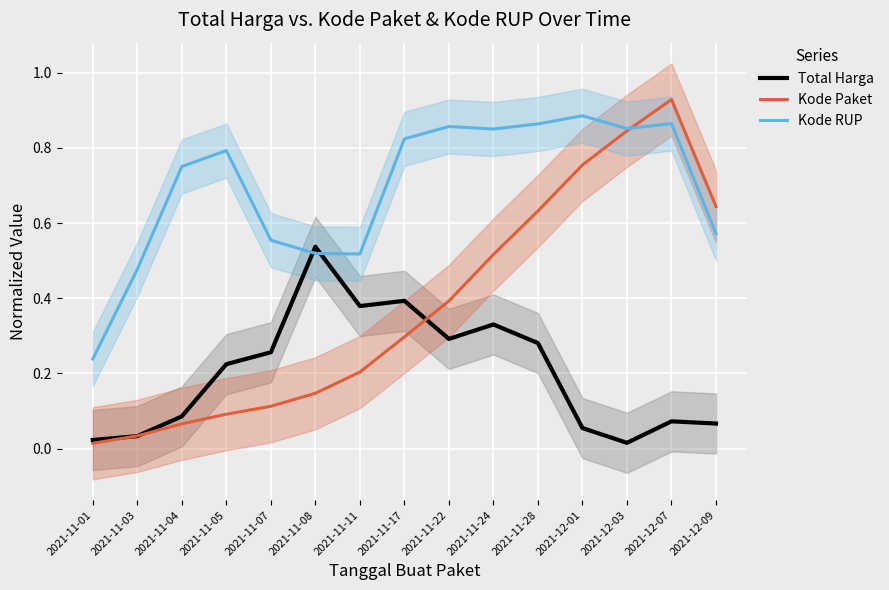

True or false: Kode RUP has more than 0 interior local peaks.

True